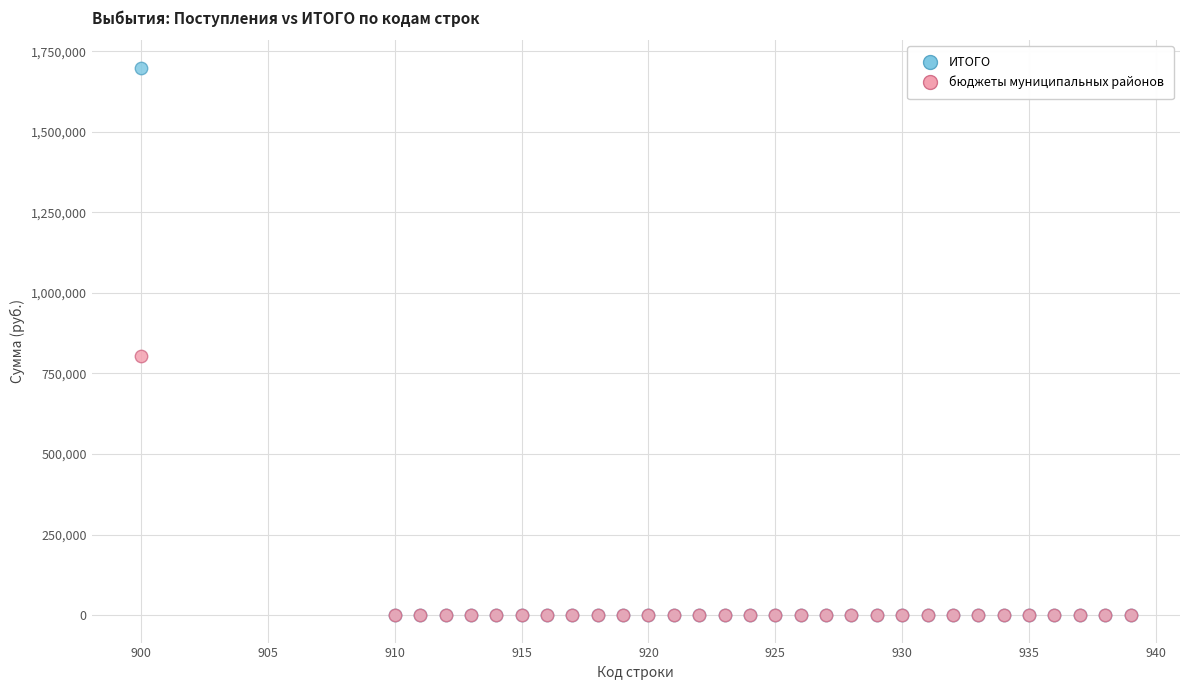

Across all series, what Y value is closest to 849531?

804271.7